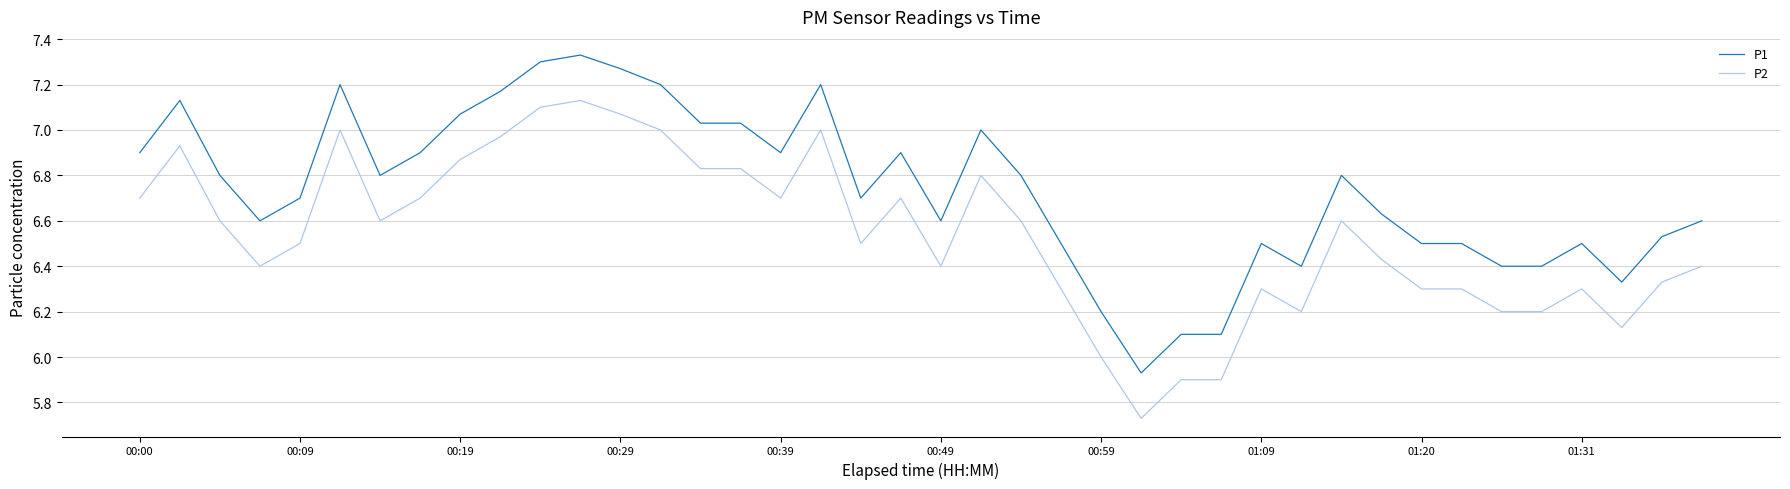

Which series has the largest total across all categories?

P1